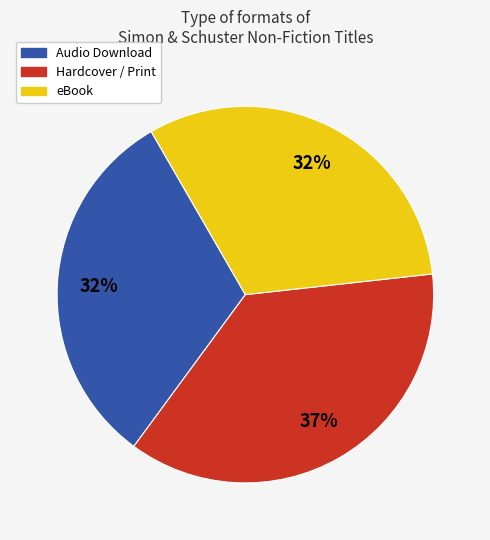

To the nearest percent, what is the difference between the largest and smallest slice percentages?

5%